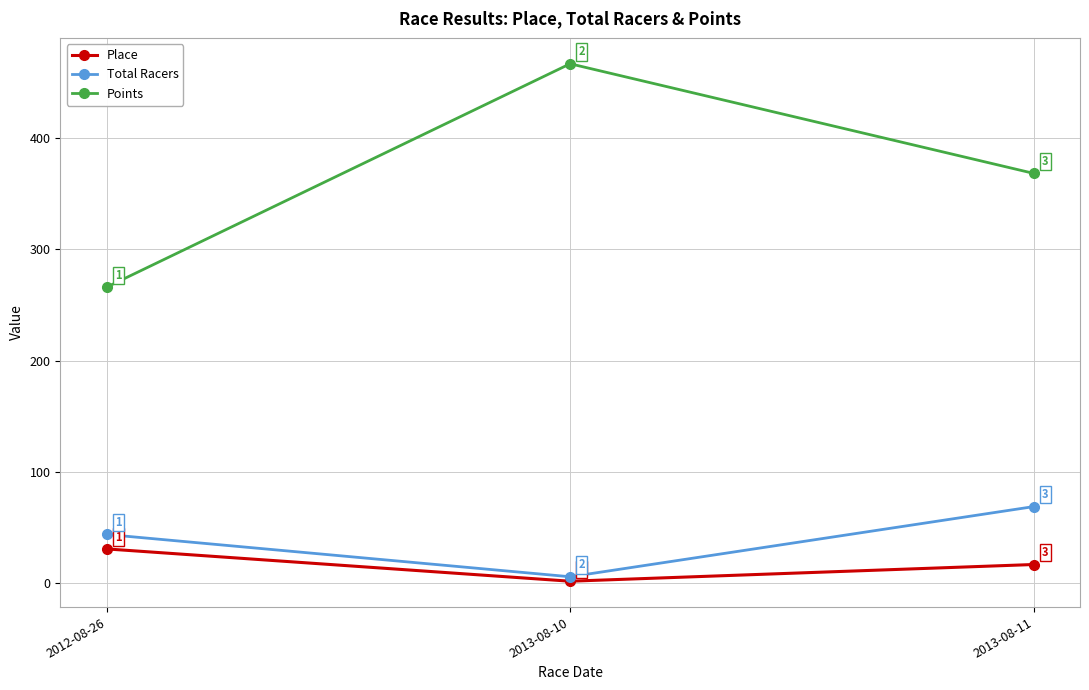

What is the value of the Total Racers point at the 2nd from the left?

6.0